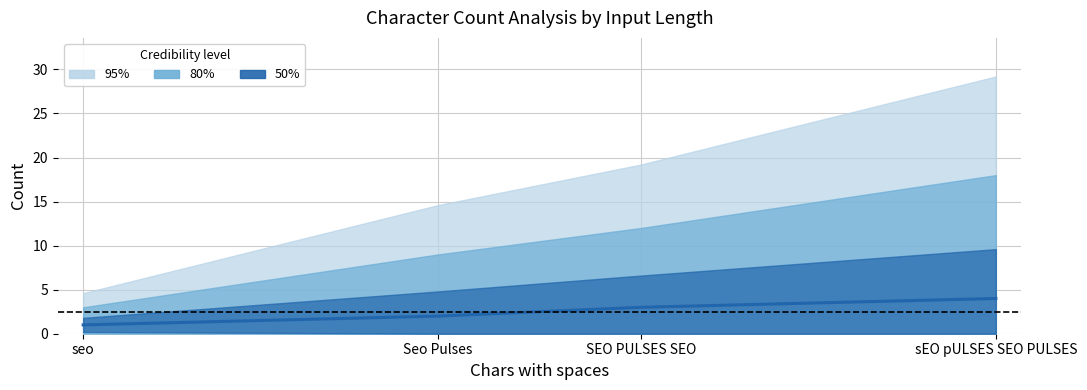

Reading left to right, transcribe all the data shown in this chart.

seo=1	Seo Pulses=2	SEO PULSES SEO=3	sEO pULSES SEO PULSES=4